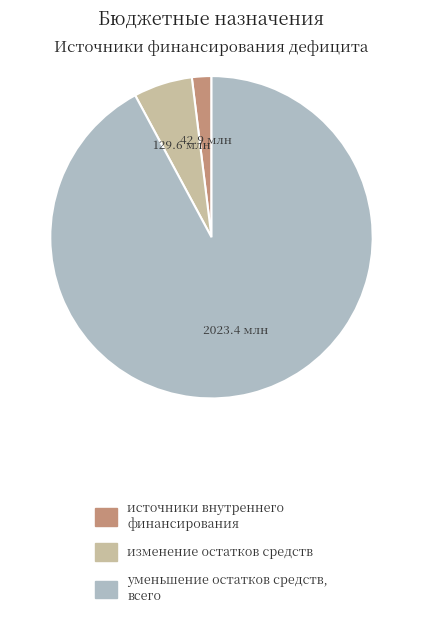

What is the largest slice in the pie chart?

уменьшение остатков средств, всего